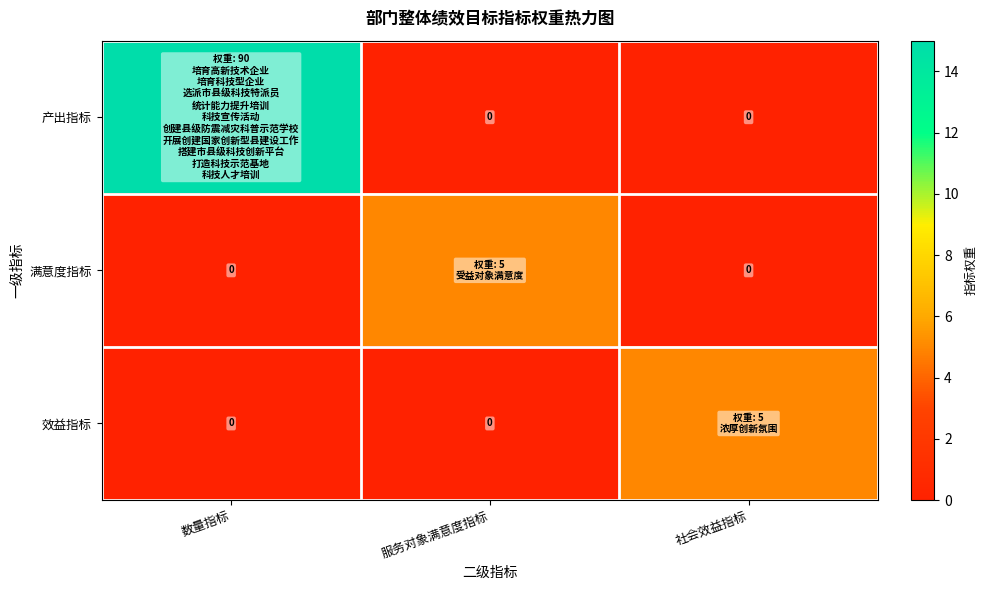

List the series in order of their peak value, lowest first.

满意度指标, 效益指标, 产出指标